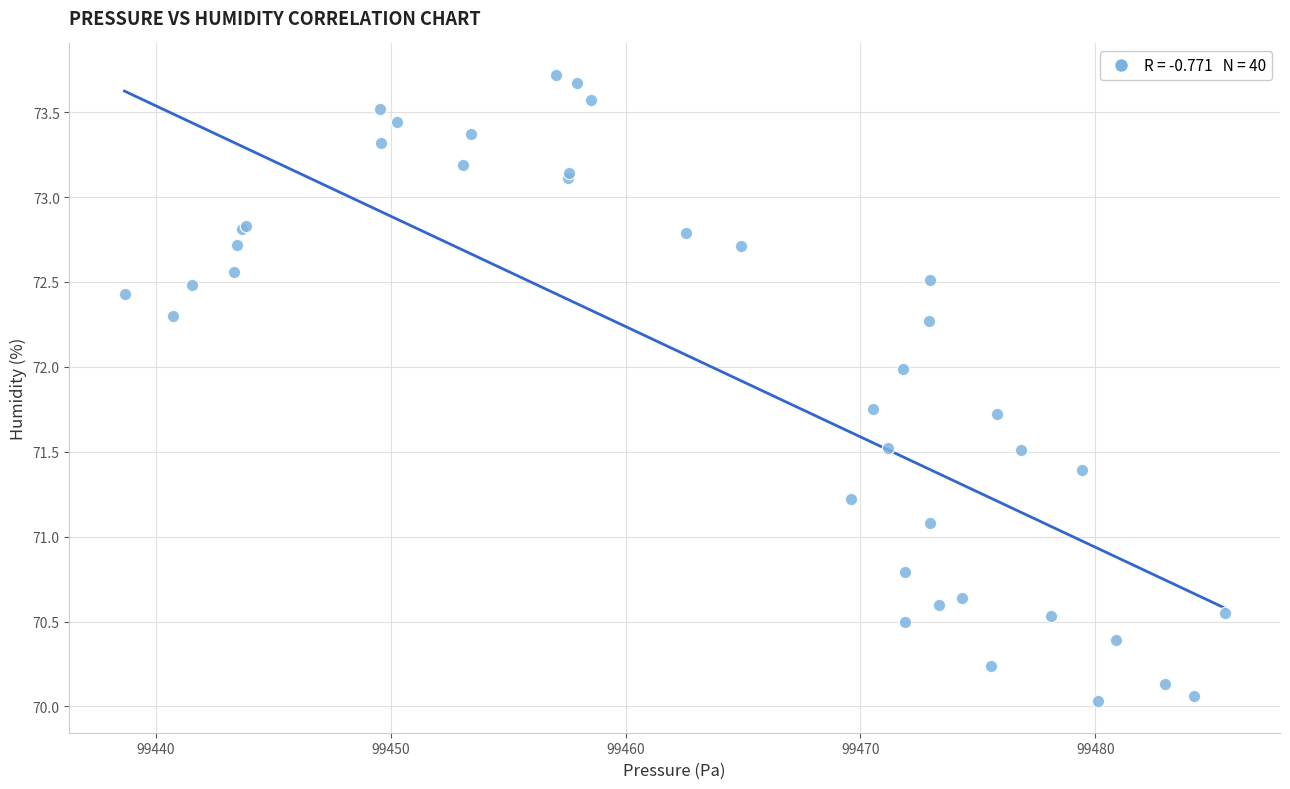

What Y value in the scatter plot is closest to 71?

71.1